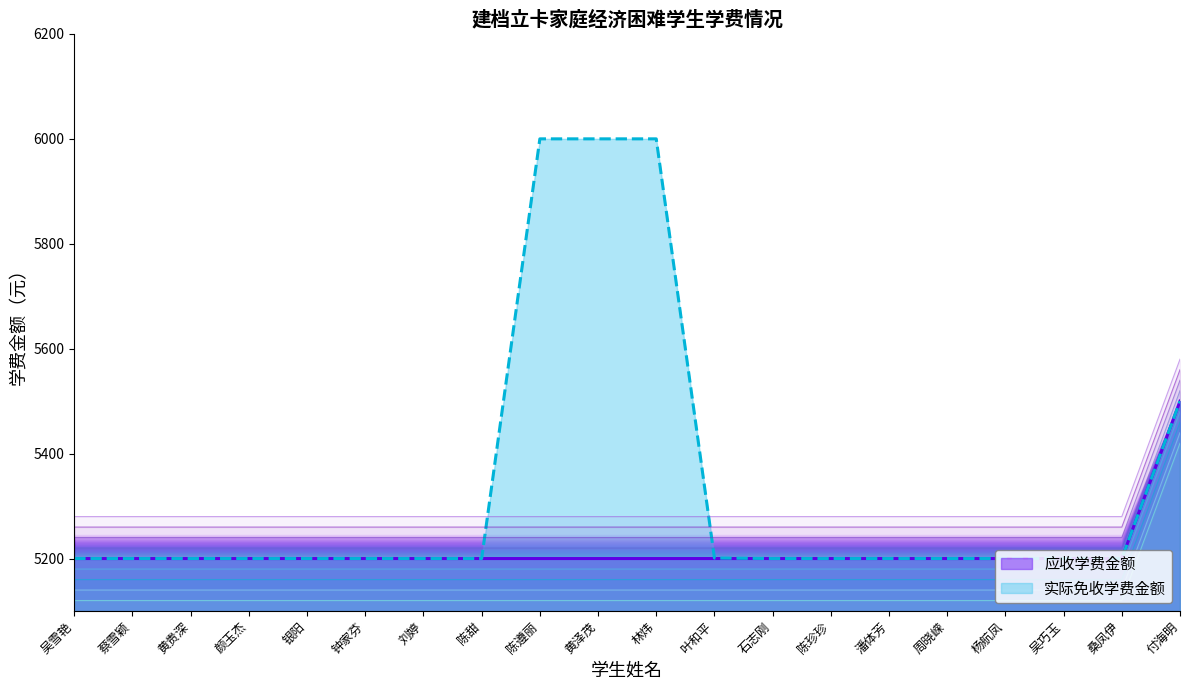

Between 黄贵深 and 陈珍珍, which series saw the biggest shift?

应收学费金额